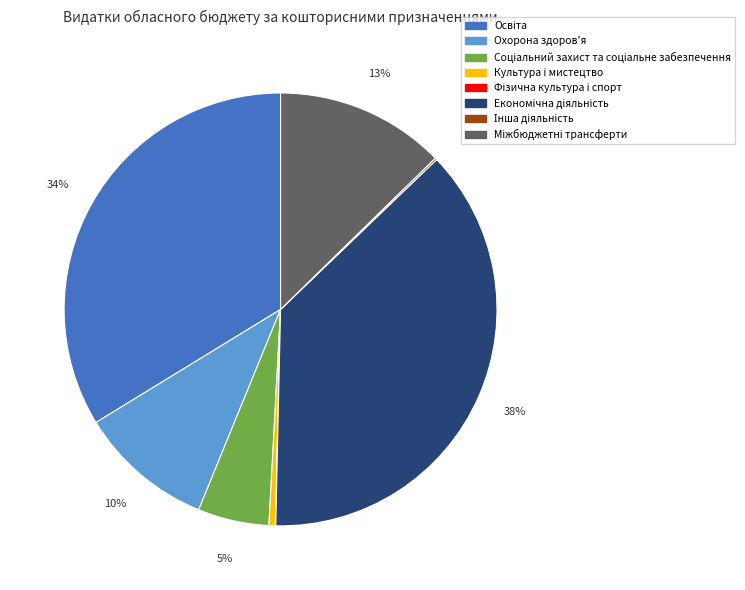

To the nearest percent, what is the difference between the largest and smallest slice percentages?

38%